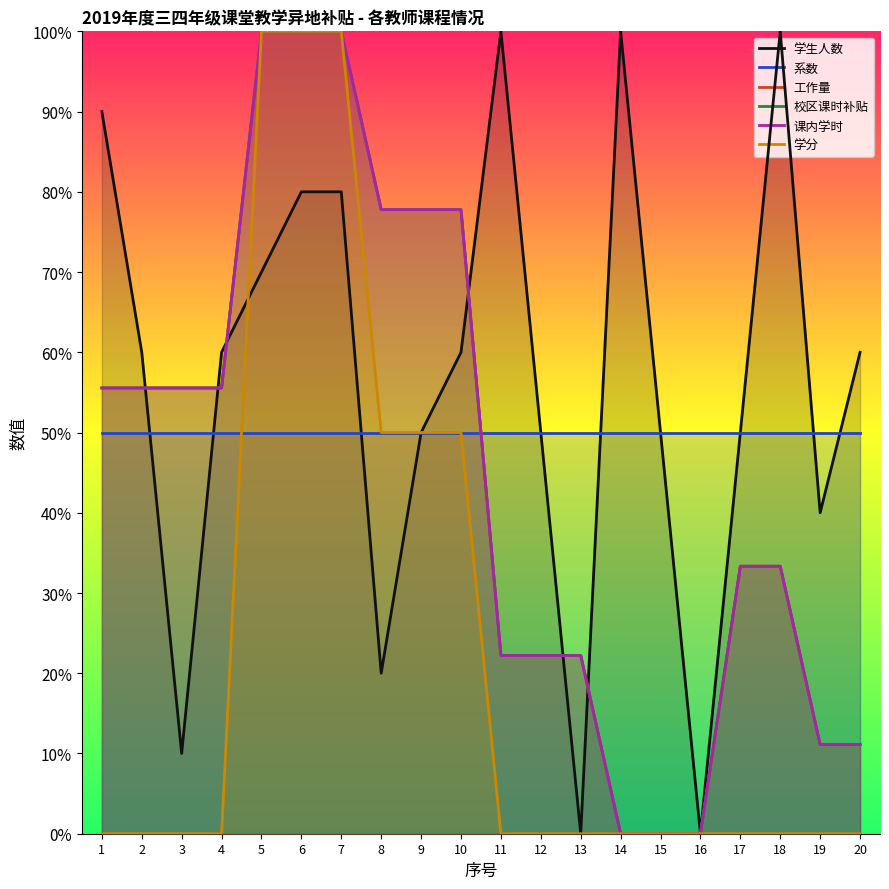

Reading left to right, what are all the values shown in this chart?

学生人数: 1=90.0	2=60.0	3=10.0	4=60.0	5=70.0	6=80.0	7=80.0	8=20.0	9=50.0	10=60.0	11=100.0	12=50.0	13=0.0	14=100.0	15=50.0	16=0.0	17=50.0	18=100.0	19=40.0	20=60.0
系数: 1=50.0	2=50.0	3=50.0	4=50.0	5=50.0	6=50.0	7=50.0	8=50.0	9=50.0	10=50.0	11=50.0	12=50.0	13=50.0	14=50.0	15=50.0	16=50.0	17=50.0	18=50.0	19=50.0	20=50.0
工作量: 1=55.6	2=55.6	3=55.6	4=55.6	5=100.0	6=100.0	7=100.0	8=77.8	9=77.8	10=77.8	11=22.2	12=22.2	13=22.2	14=0.0	15=0.0	16=0.0	17=33.3	18=33.3	19=11.1	20=11.1
校区课时补贴: 1=55.6	2=55.6	3=55.6	4=55.6	5=100.0	6=100.0	7=100.0	8=77.8	9=77.8	10=77.8	11=22.2	12=22.2	13=22.2	14=0.0	15=0.0	16=0.0	17=33.3	18=33.3	19=11.1	20=11.1
课内学时: 1=55.6	2=55.6	3=55.6	4=55.6	5=100.0	6=100.0	7=100.0	8=77.8	9=77.8	10=77.8	11=22.2	12=22.2	13=22.2	14=0.0	15=0.0	16=0.0	17=33.3	18=33.3	19=11.1	20=11.1
学分: 1=0.0	2=0.0	3=0.0	4=0.0	5=100.0	6=100.0	7=100.0	8=50.0	9=50.0	10=50.0	11=0.0	12=0.0	13=0.0	14=0.0	15=0.0	16=0.0	17=0.0	18=0.0	19=0.0	20=0.0